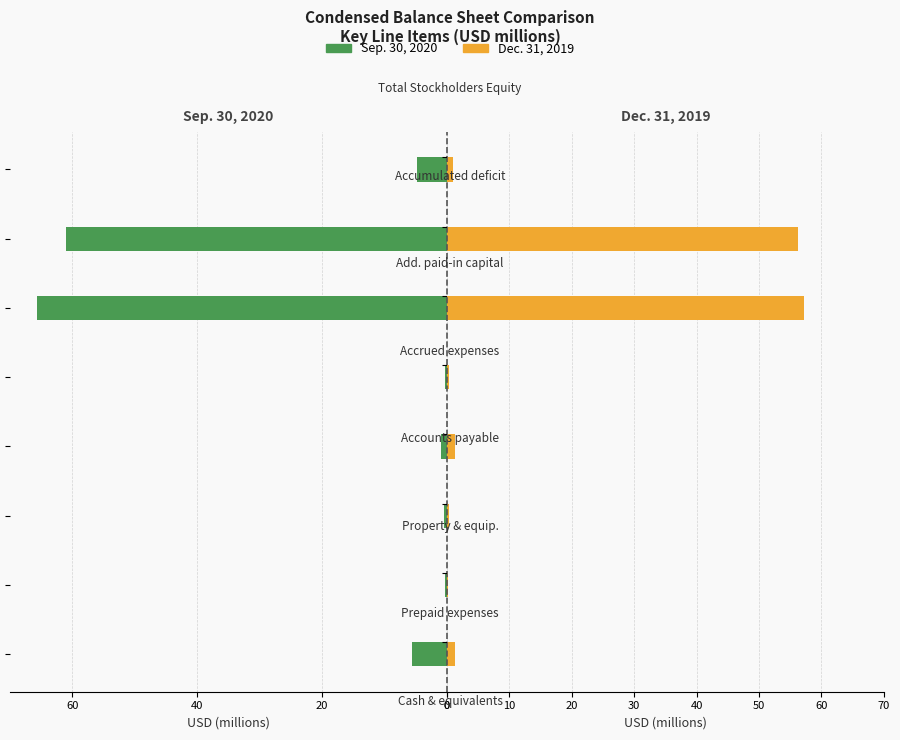

What position from the left is 0?

4